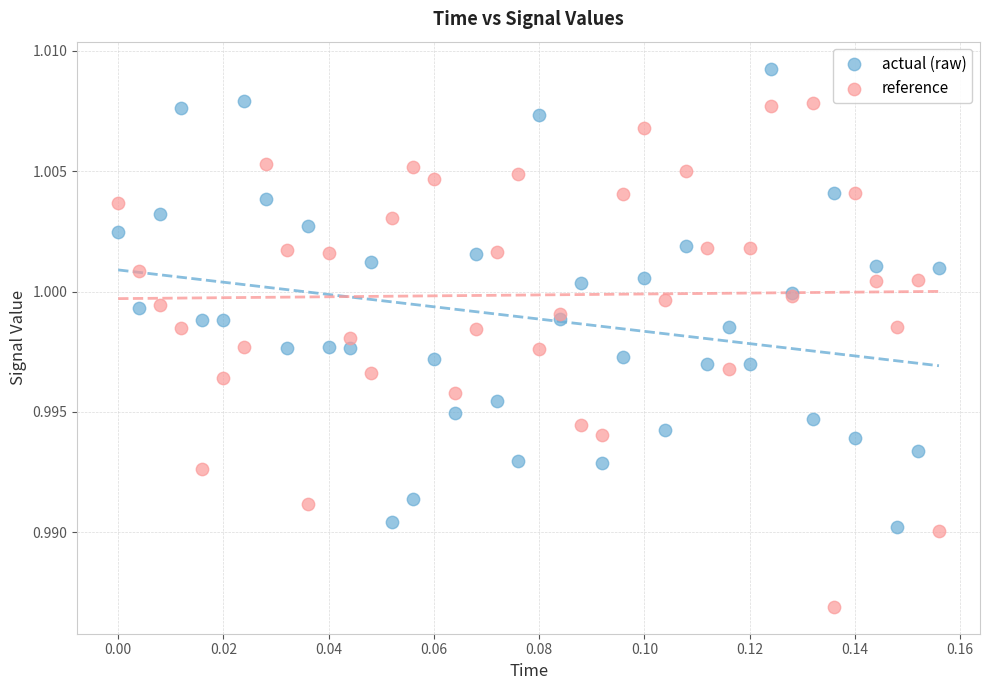

Which series contains the highest Y value?

actual (raw)